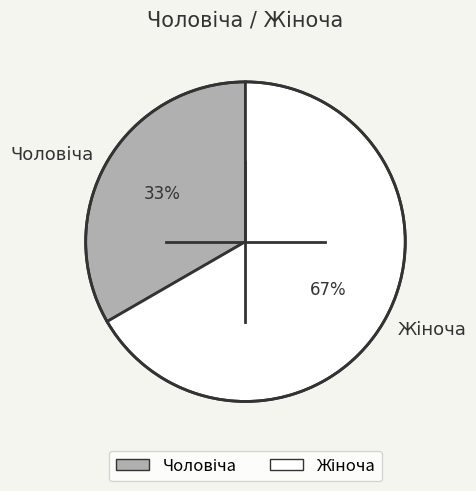

Is there a majority slice in this chart?

Yes